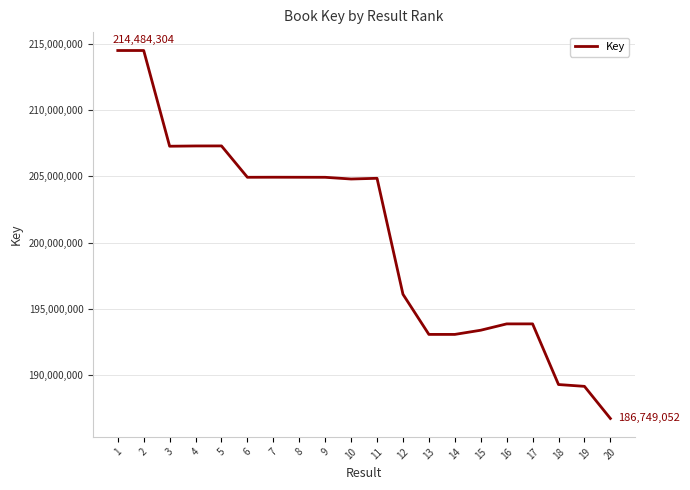

What is the difference between the second highest and second lowest values?

25313410